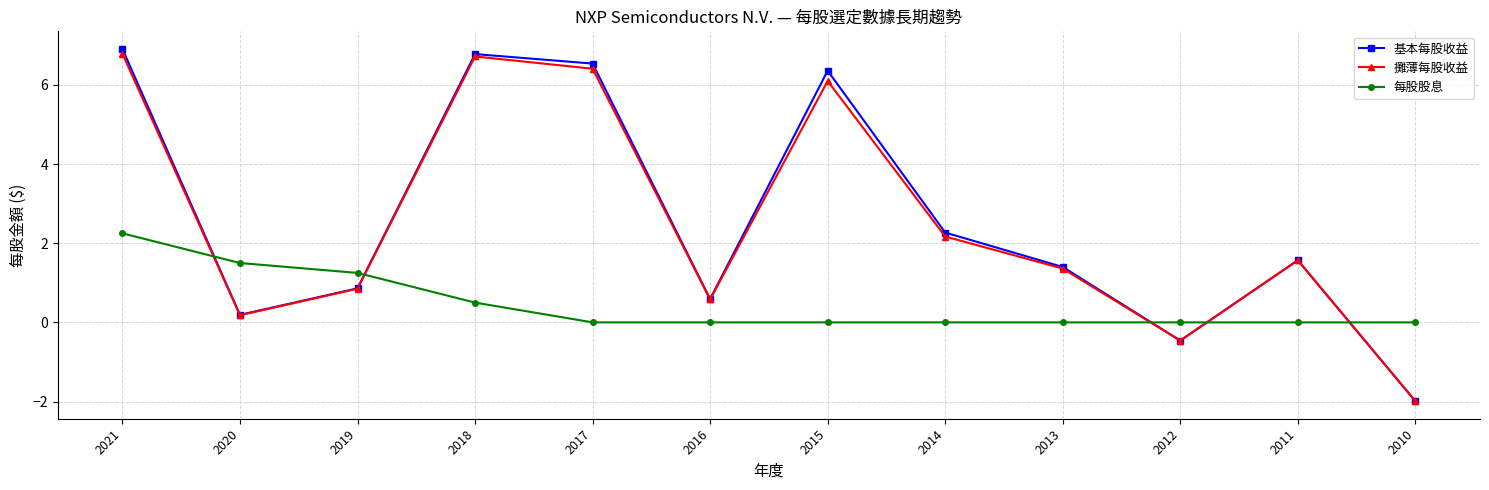

Read the 每股股息 value at 2020.

1.5